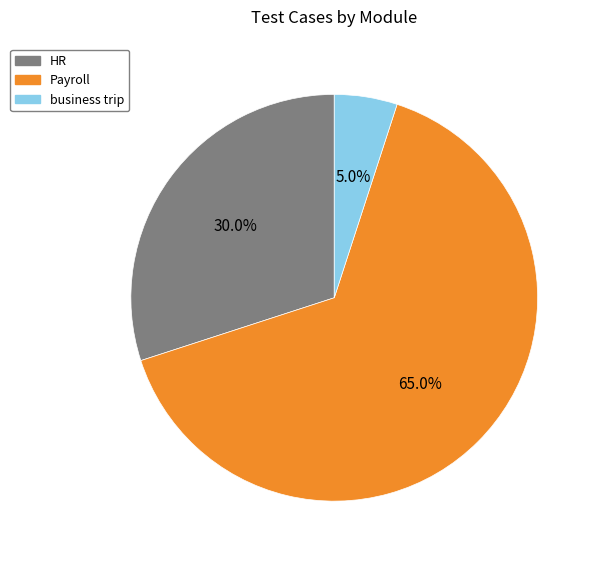

To the nearest percent, what portion does HR represent?

30%